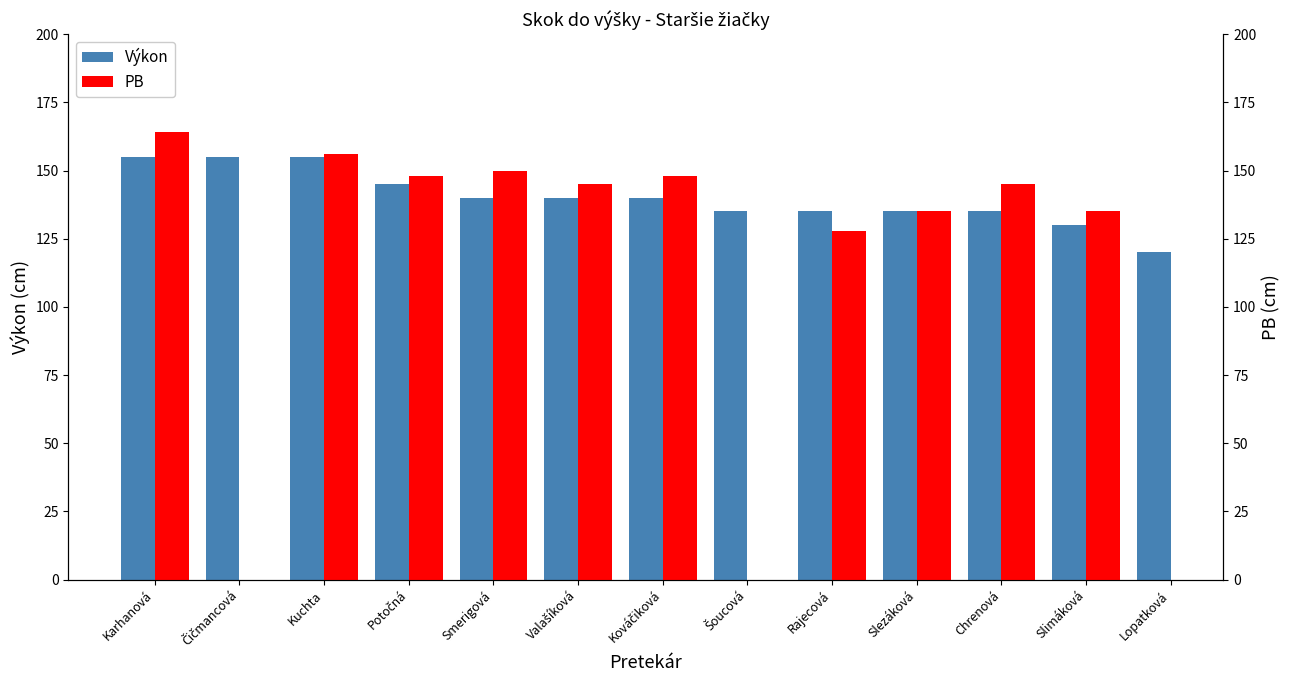

What is the approximate value of PB at Slezáková?

135.0